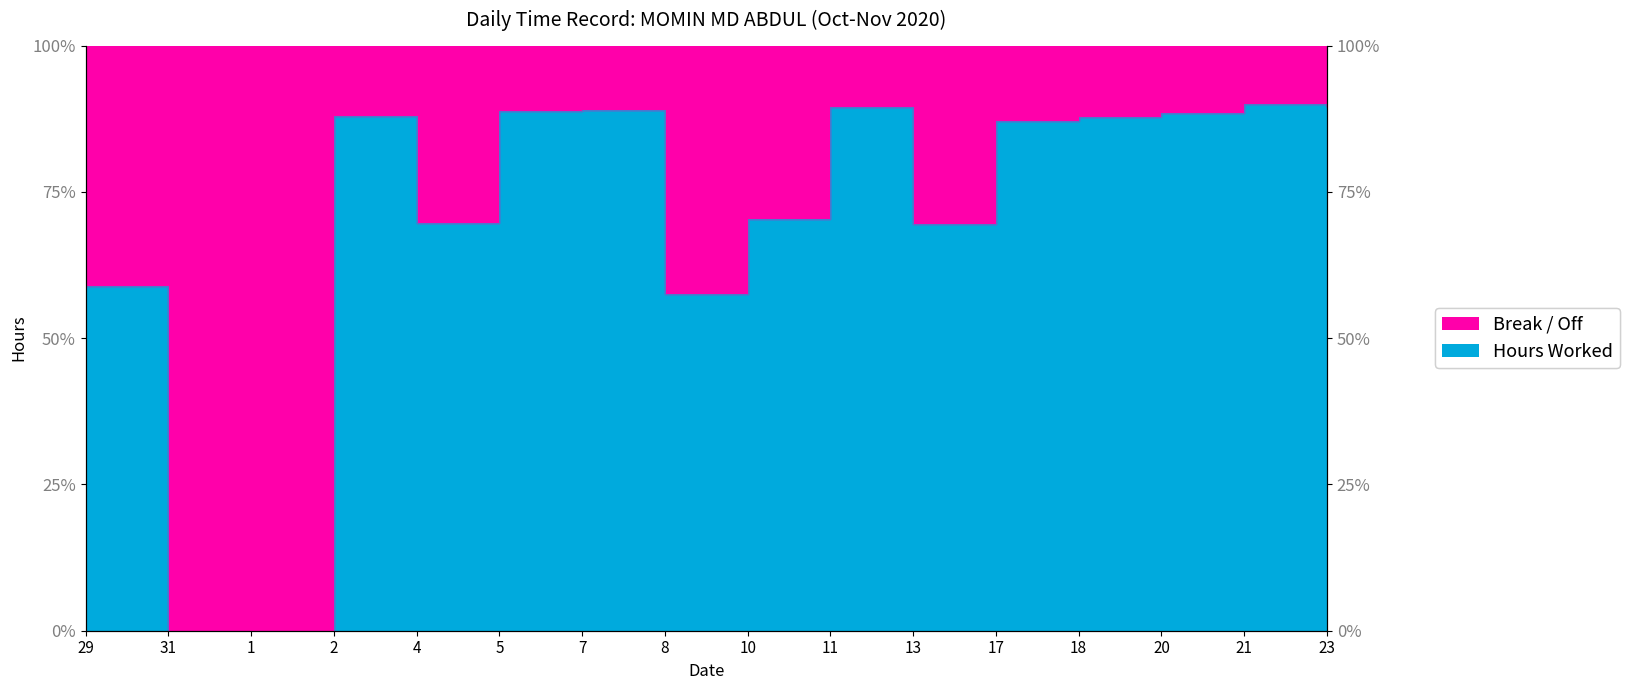

Reading right to left, transcribe all the data shown in this chart.

14.3	14.4	14.2	14.1	13.9	11.1	14.3	11.3	9.2	14.2	14.2	11.2	14.1	0.0	0.0	9.4